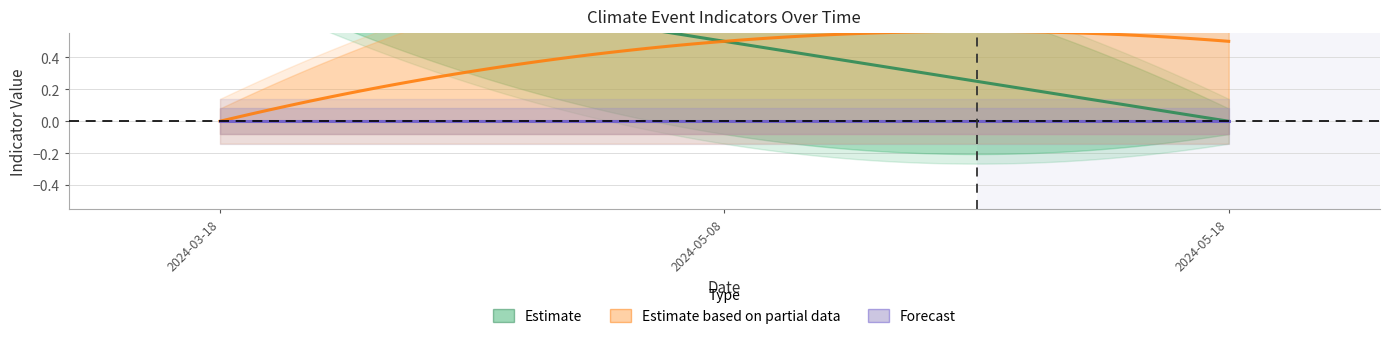

Does the chart display data point markers on the line(s)?

No